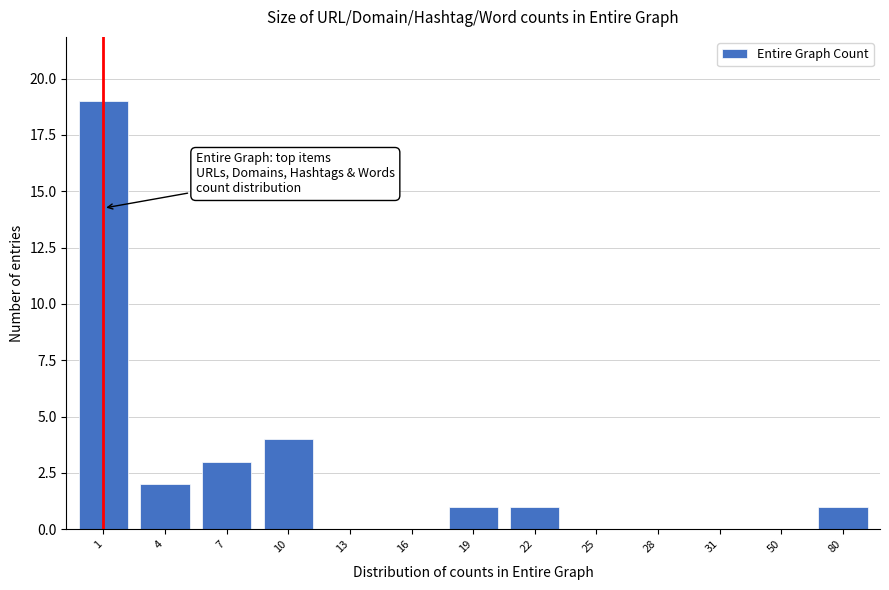

Reading left to right, transcribe all the data shown in this chart.

1=19	4=2	7=3	10=4	13=0	16=0	19=1	22=1	25=0	28=0	31=0	50=0	80=1